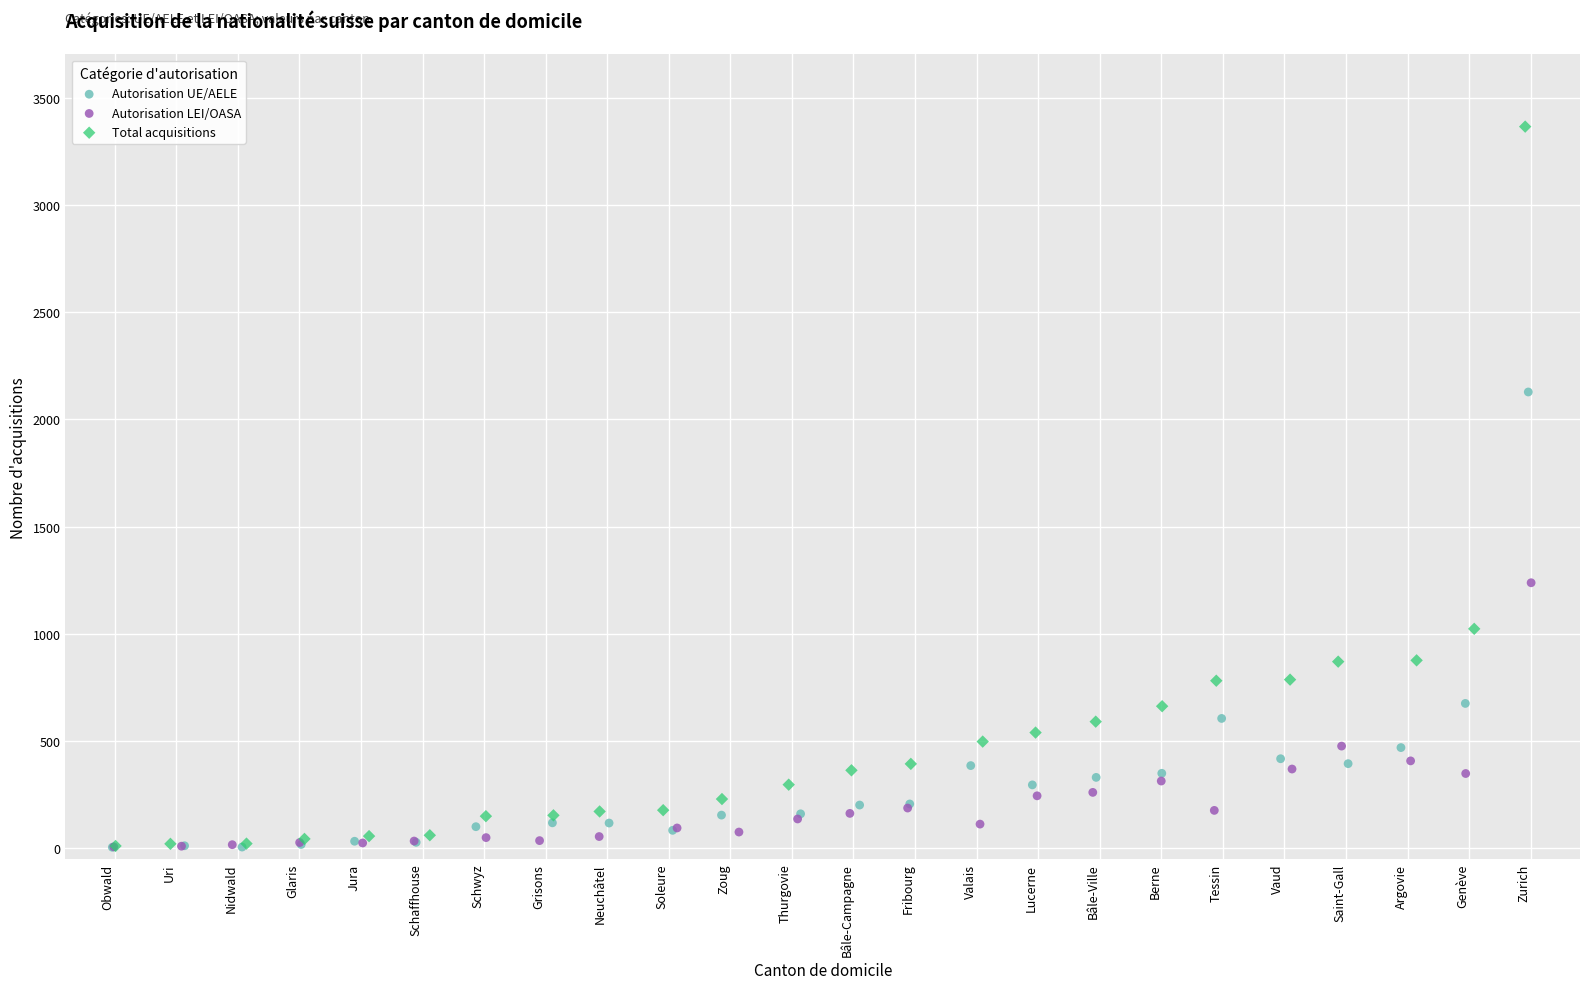

Which series has the widest spread of Y values?

Total acquisitions